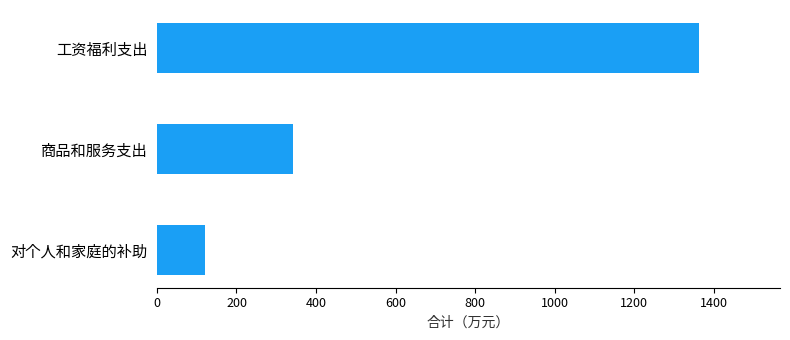

Which has a higher value, 商品和服务支出 or 工资福利支出?

工资福利支出